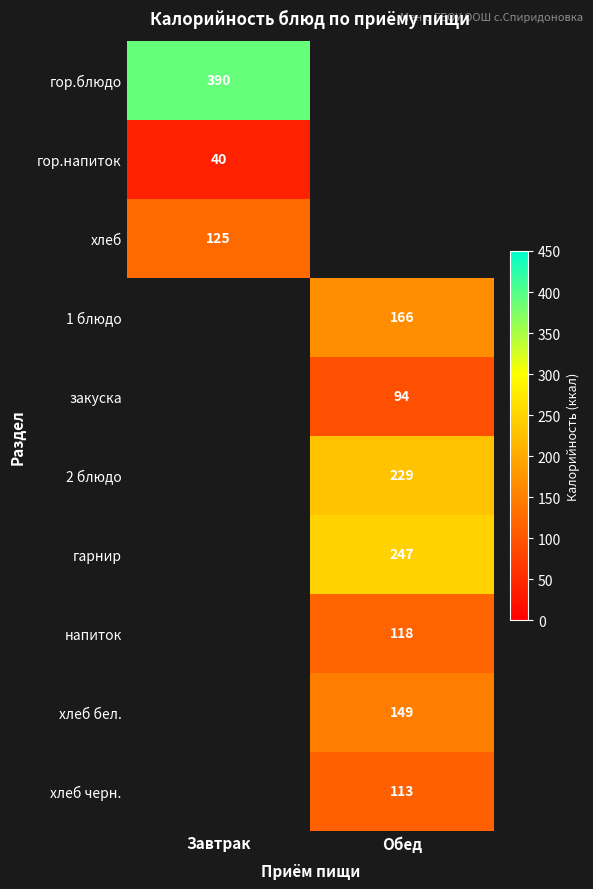

The value of 1 блюдо at Обед is 97.2. True or false?

False